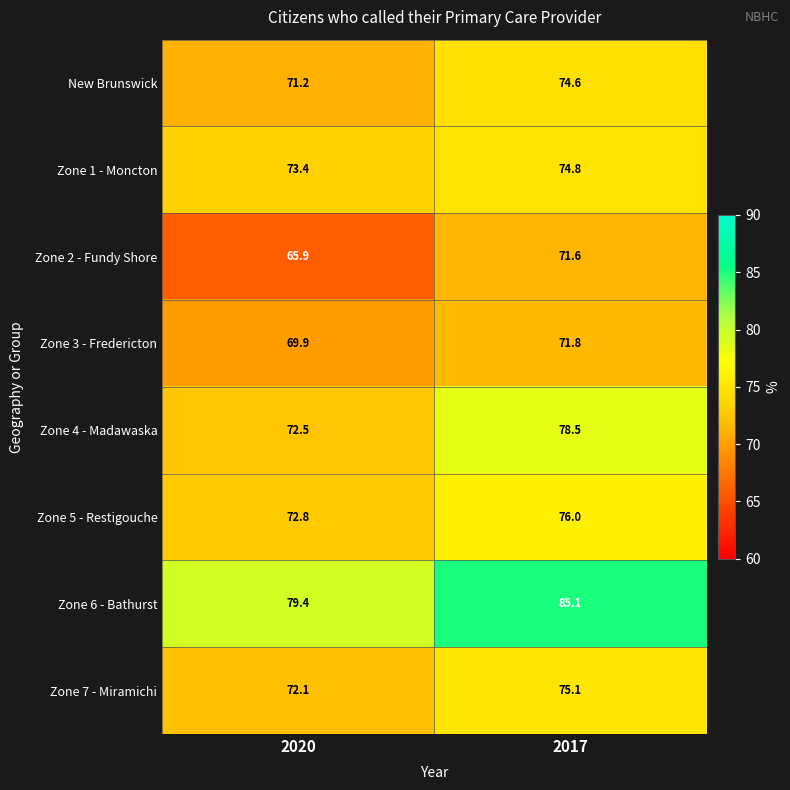

Between 2020 and 2017, which series saw the biggest shift?

Zone 4 - Madawaska